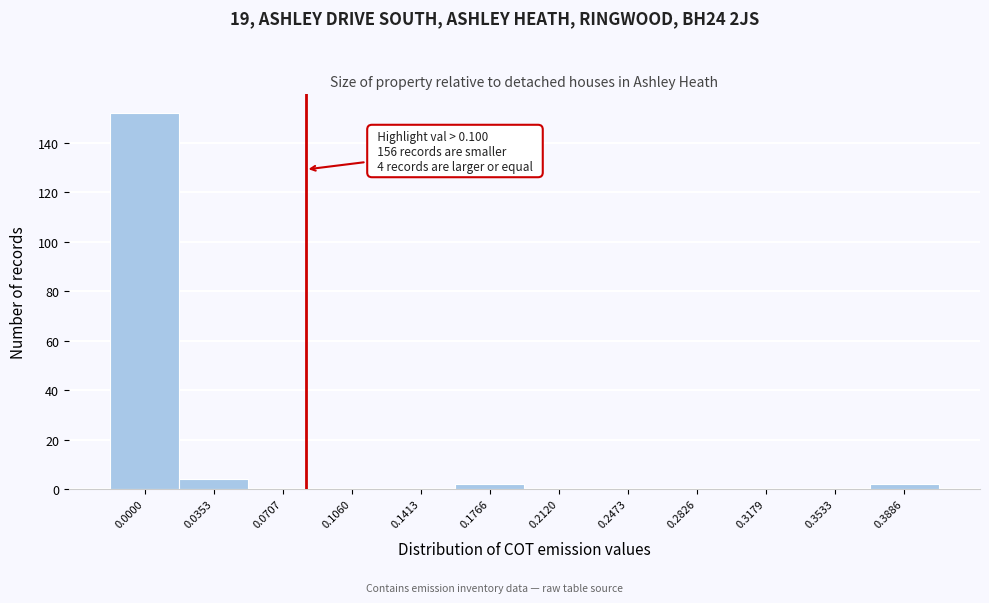

Reading left to right, extract all data points from this chart.

0.0000=152	0.0353=4	0.0707=0	0.1060=0	0.1413=0	0.1766=2	0.2120=0	0.2473=0	0.2826=0	0.3179=0	0.3533=0	0.3886=2